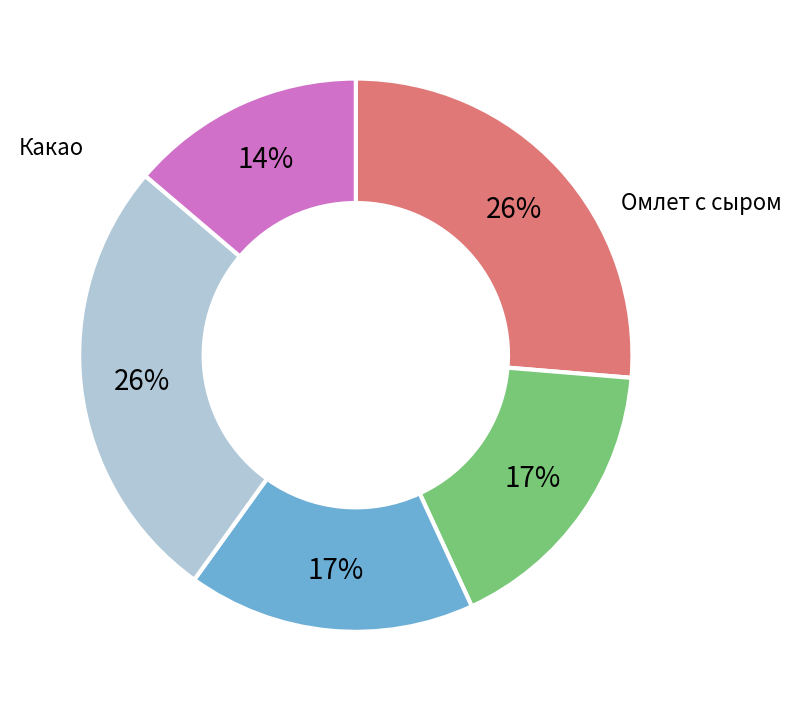

To the nearest percent, what percentage of the pie is Суп картоф.?

17%